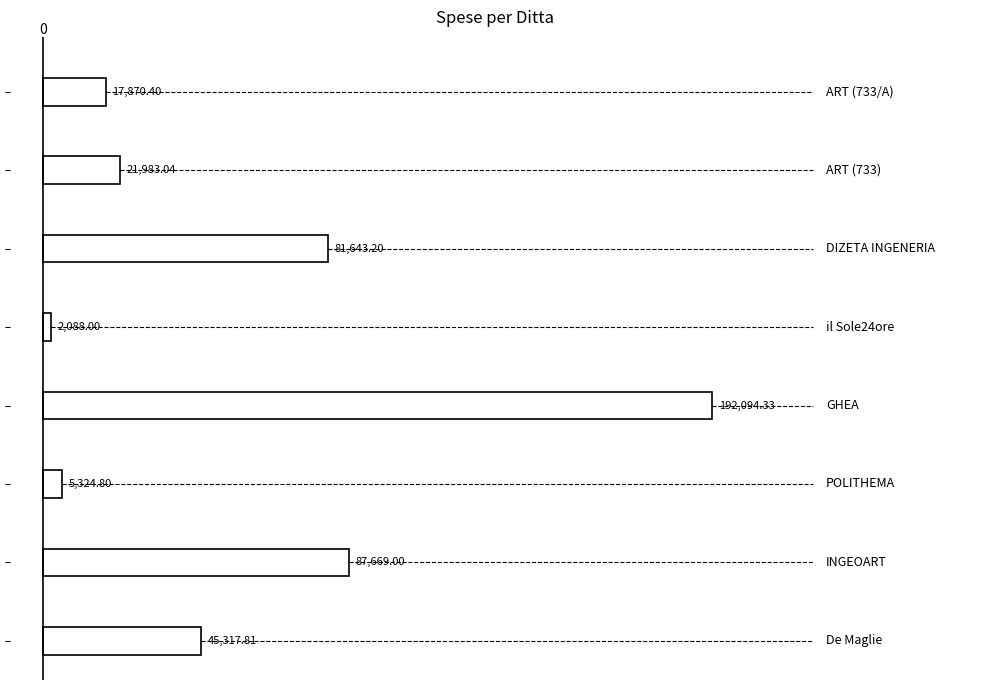

Count the number of categories in the chart.

8